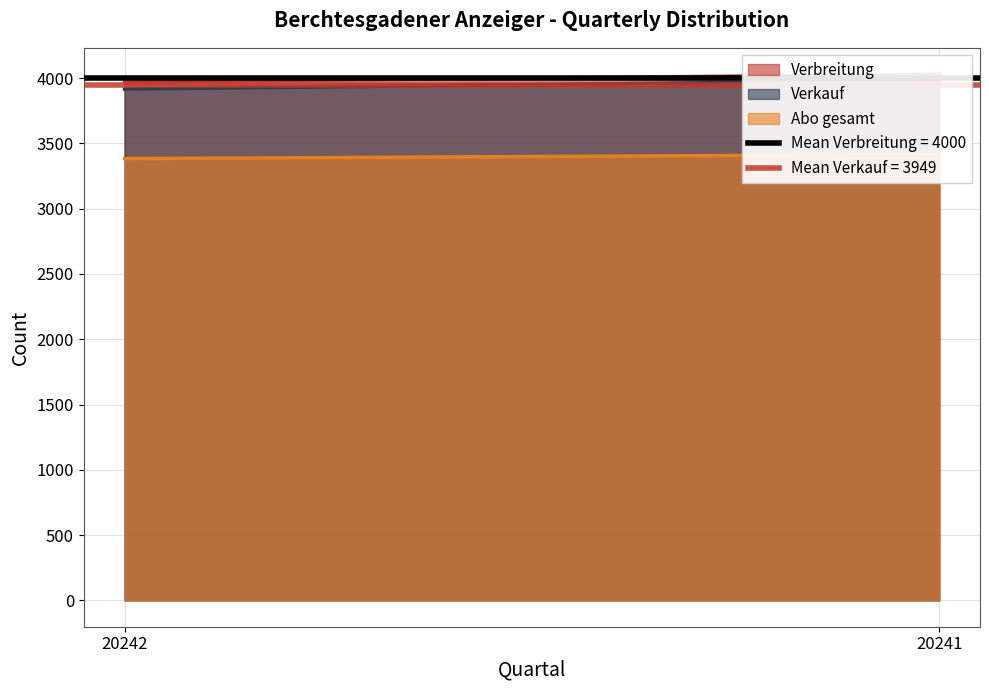

Rank the categories by Verkauf value from highest to lowest.

20241, 20242